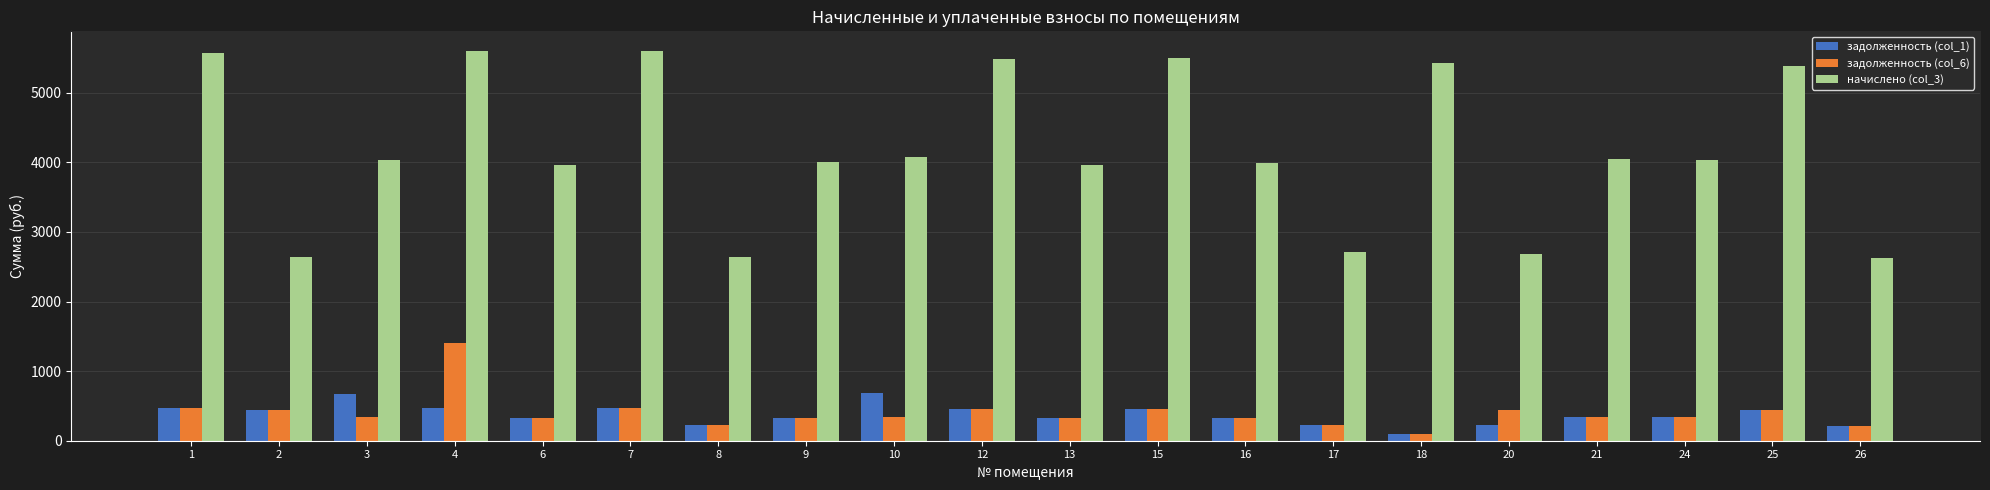

How many groups of bars are there?

20